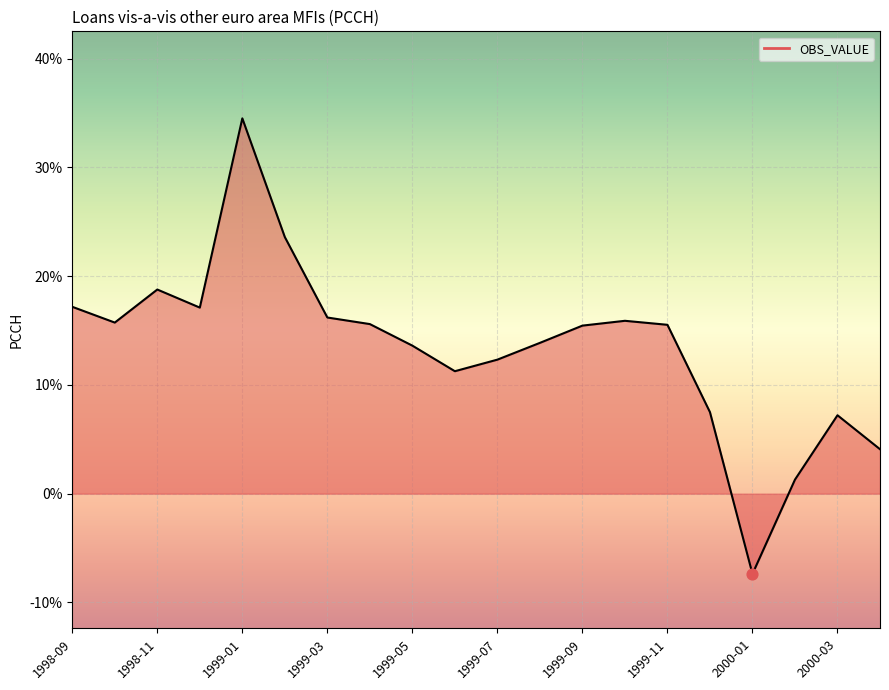

What is the minimum value shown in the chart?

-7.4